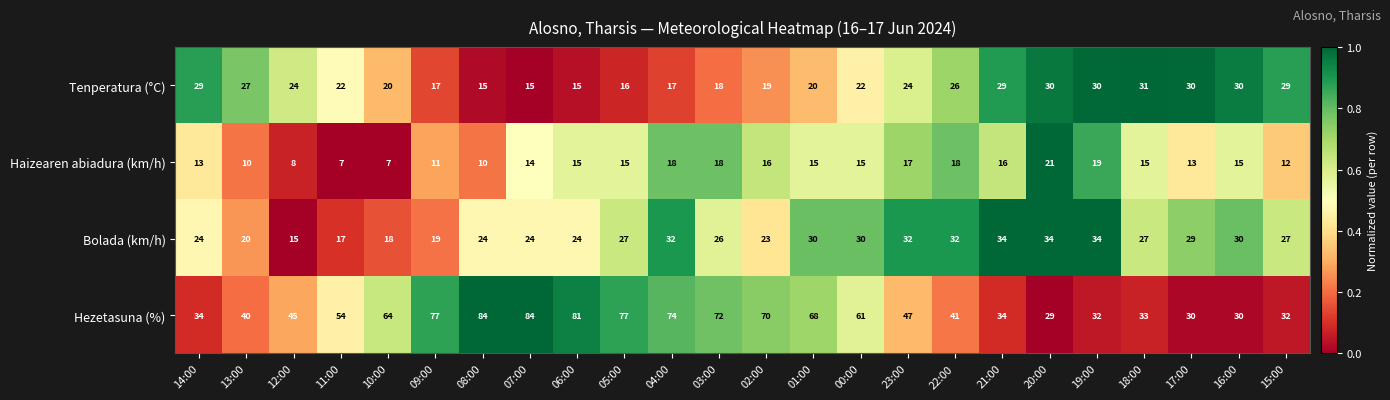

At which label does Hezetasuna (%) reach its minimum?

20:00